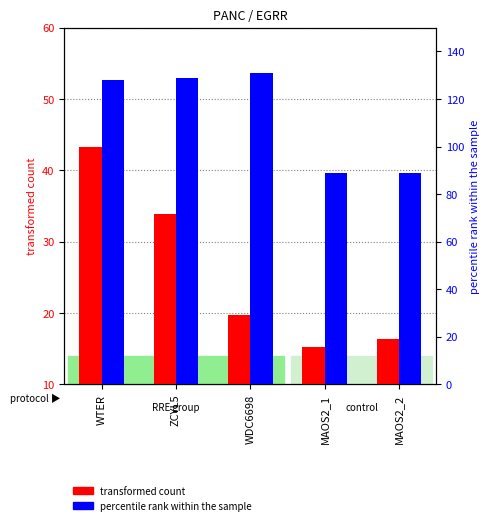

Where is transformed count nearest to the value 29?

ZCYL5